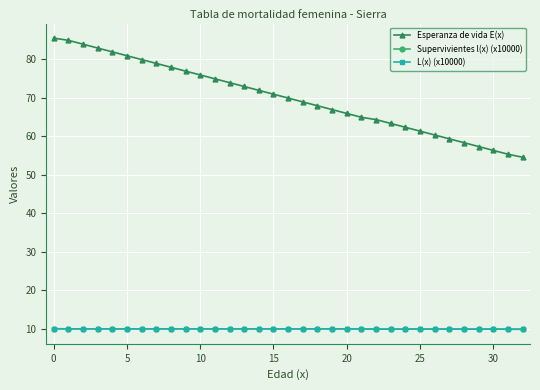

Which series has the largest total across all categories?

Esperanza de vida E(x)